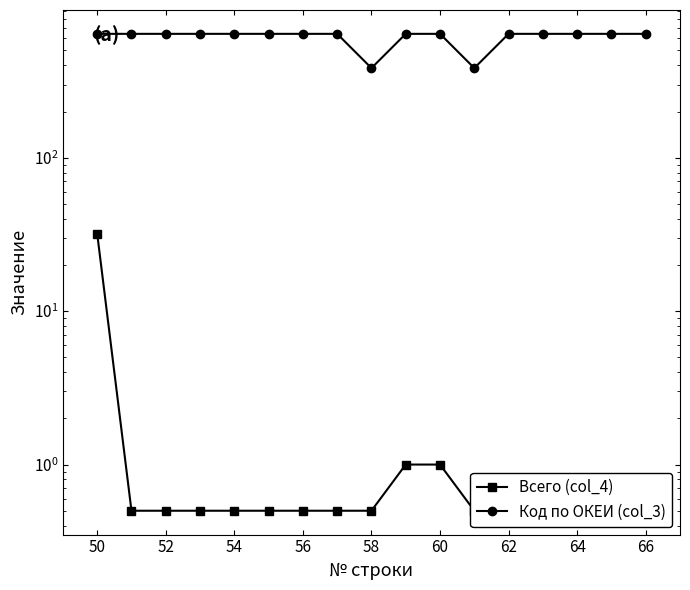

True or false: Всего (col_4) has a value of 0.3 at 50.

False